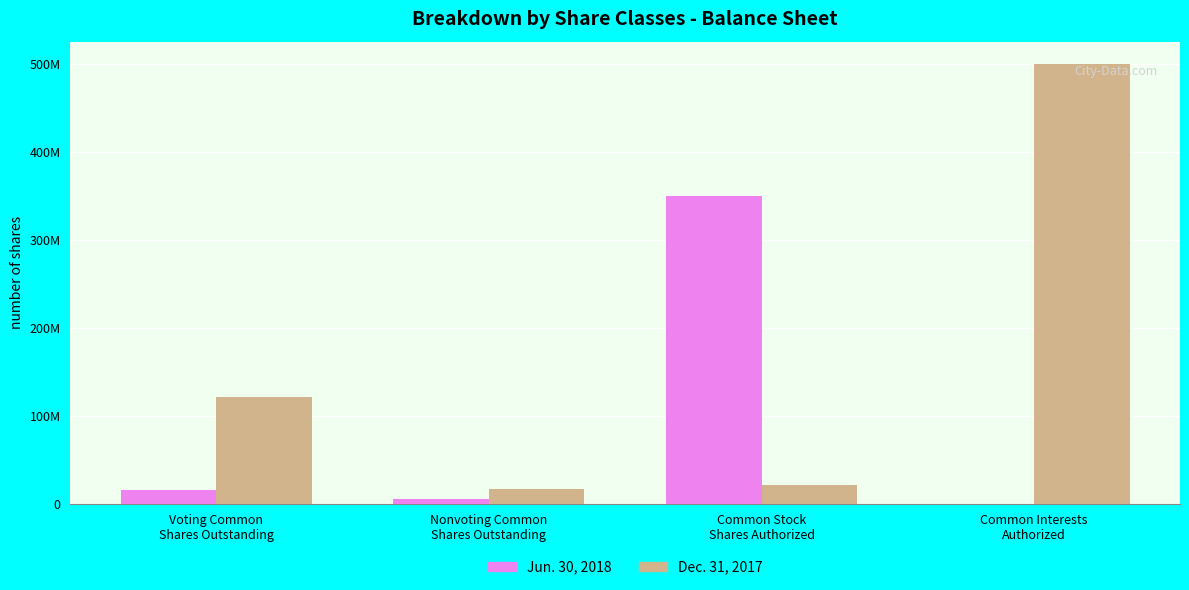

What is the total value across all series at Common Stock
Shares Authorized?

371526850